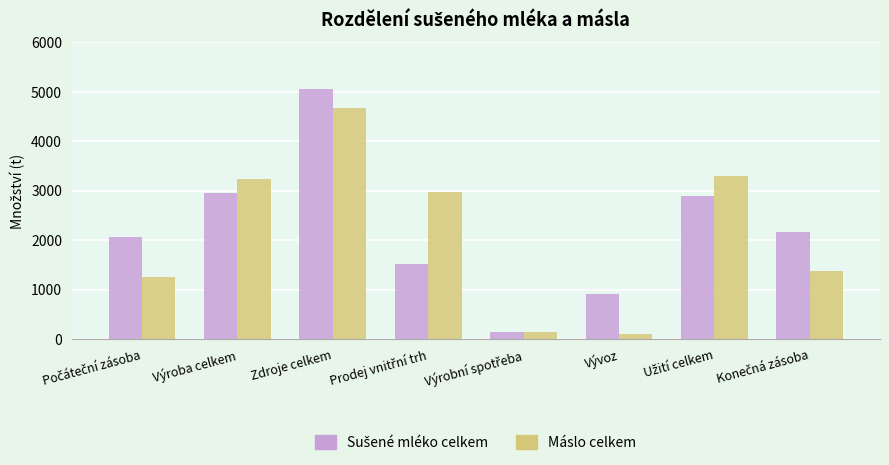

What is the sum of all Máslo celkem values?

17079.0